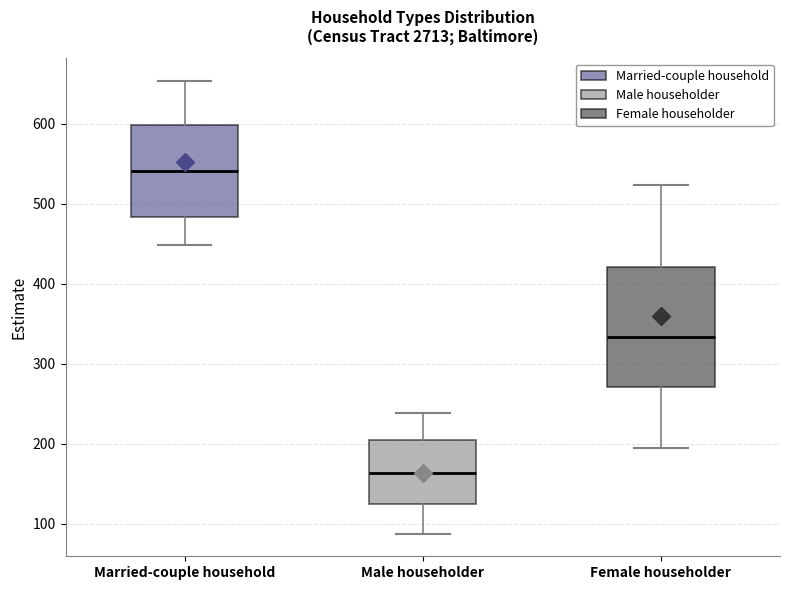

Comparing the boxes themselves (not the whiskers), which one is the tallest?

Female householder